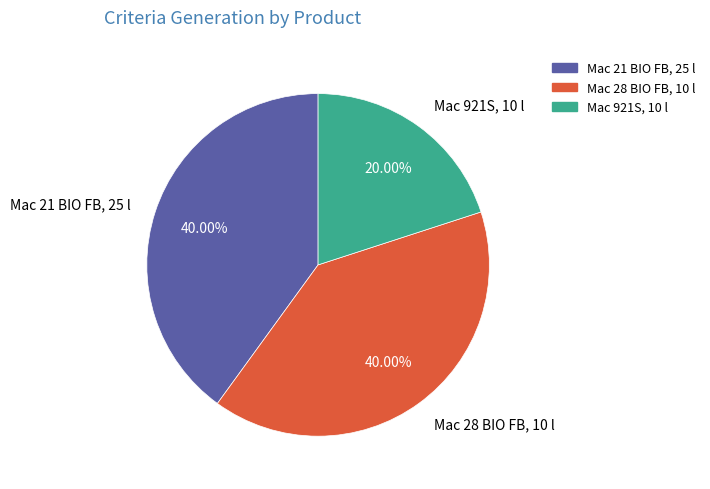

To the nearest percent, what is the difference between the Mac 28 BIO FB, 10 l and Mac 921S, 10 l slice percentages?

20%